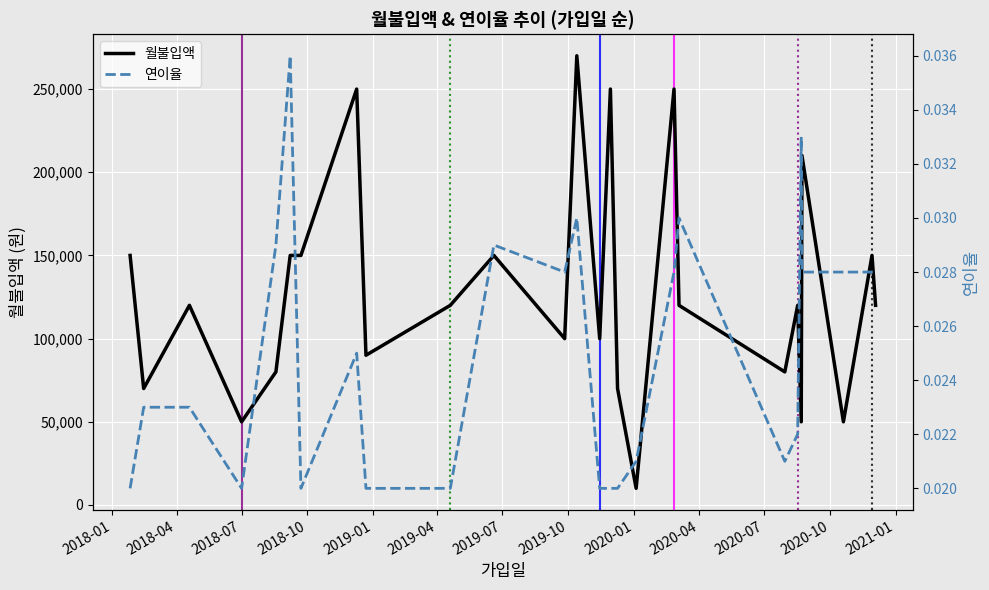

True or false: 월불입액 has a value of 219675.5 at 2019-07.

False